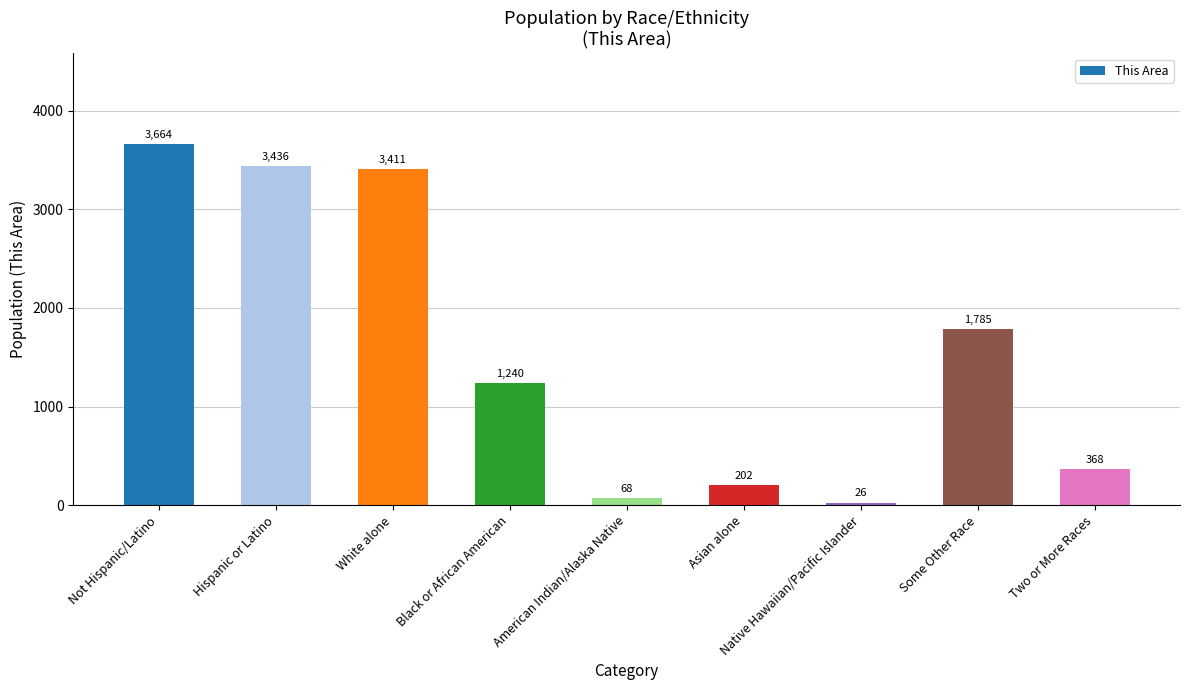

At which category does the chart reach its peak across all series?

Not Hispanic/Latino